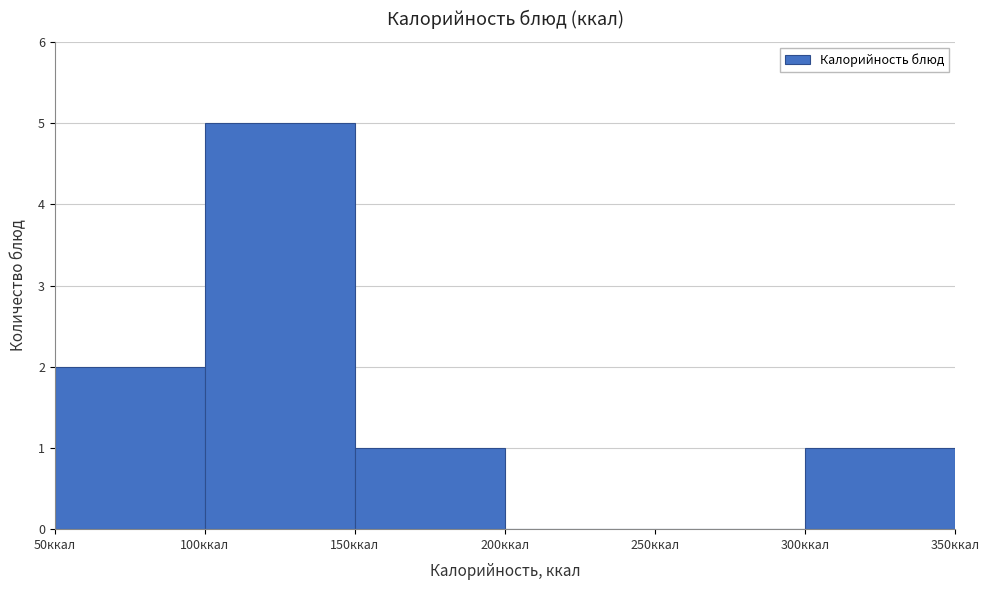

How tall is the bar that spans 300 to 350 on the x-axis? The values are not printed on the chart, so give them approximately, as read against the axis.

1